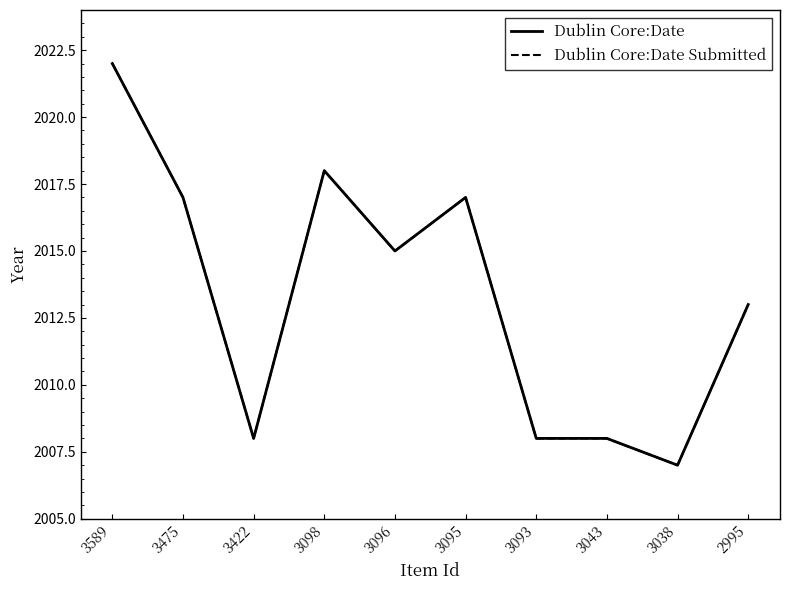

The Dublin Core:Date series shows 2656 at 3098. True or false?

False